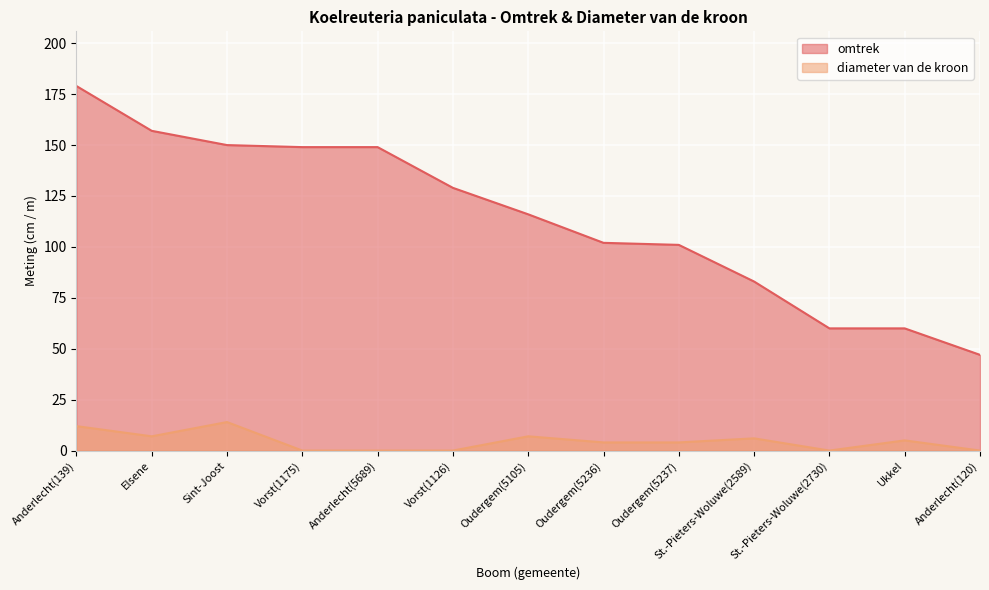

Is the value of omtrek at Oudergem(5236) greater than the value of diameter van de kroon at Vorst(1175)?

Yes